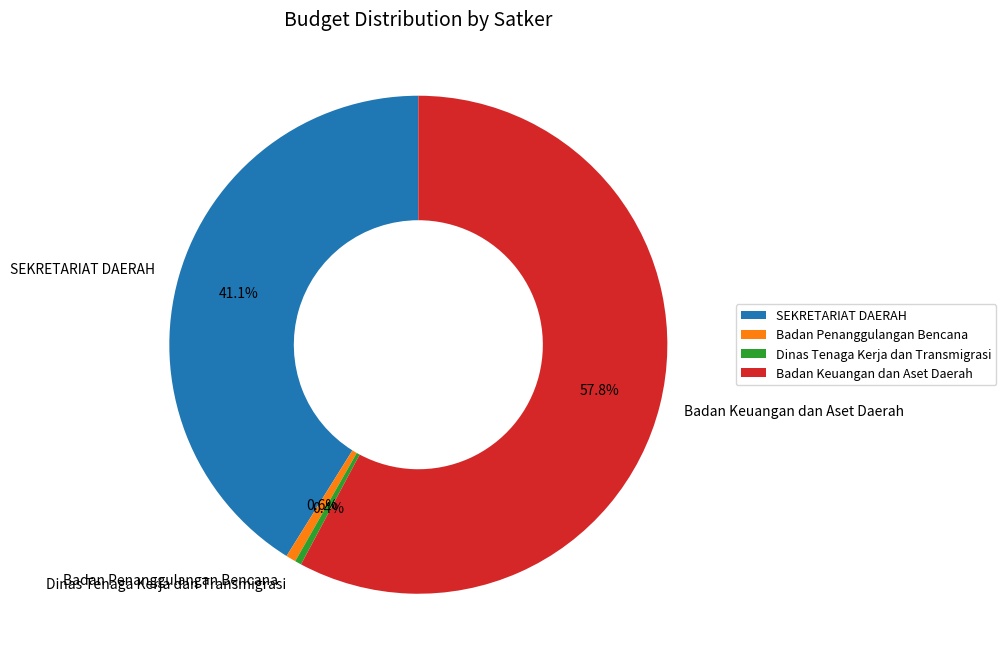

Is there any slice that represents more than half of the pie?

Yes